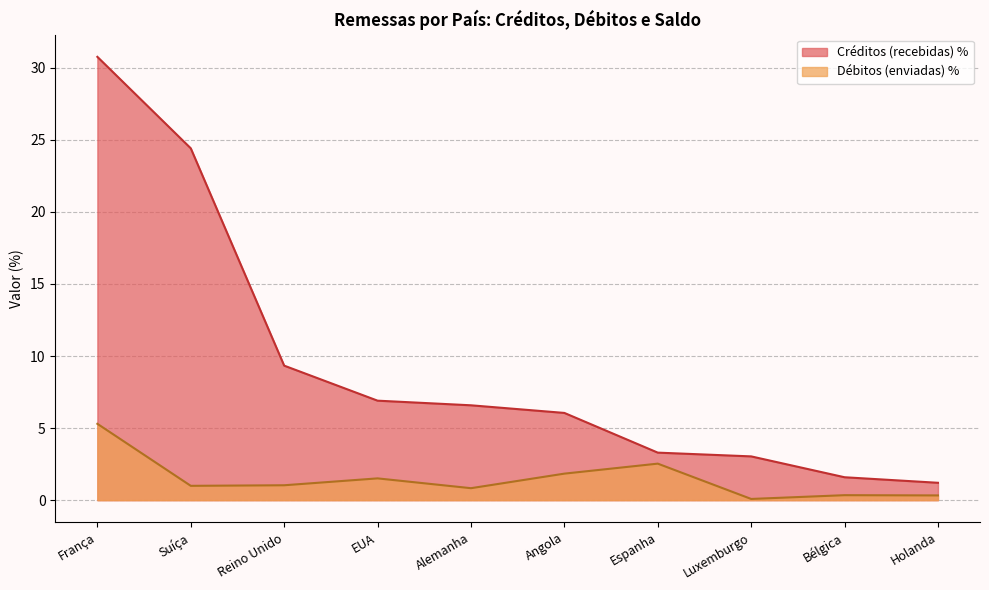

Reading right to left, list all the values displayed in this chart.

Créditos (recebidas) %: Holanda=1.2	Bélgica=1.6	Luxemburgo=3.0	Espanha=3.3	Angola=6.1	Alemanha=6.6	EUA=6.9	Reino Unido=9.3	Suíça=24.4	França=30.8
Débitos (enviadas) %: Holanda=0.3	Bélgica=0.3	Luxemburgo=0.1	Espanha=2.5	Angola=1.8	Alemanha=0.8	EUA=1.5	Reino Unido=1.0	Suíça=1.0	França=5.3